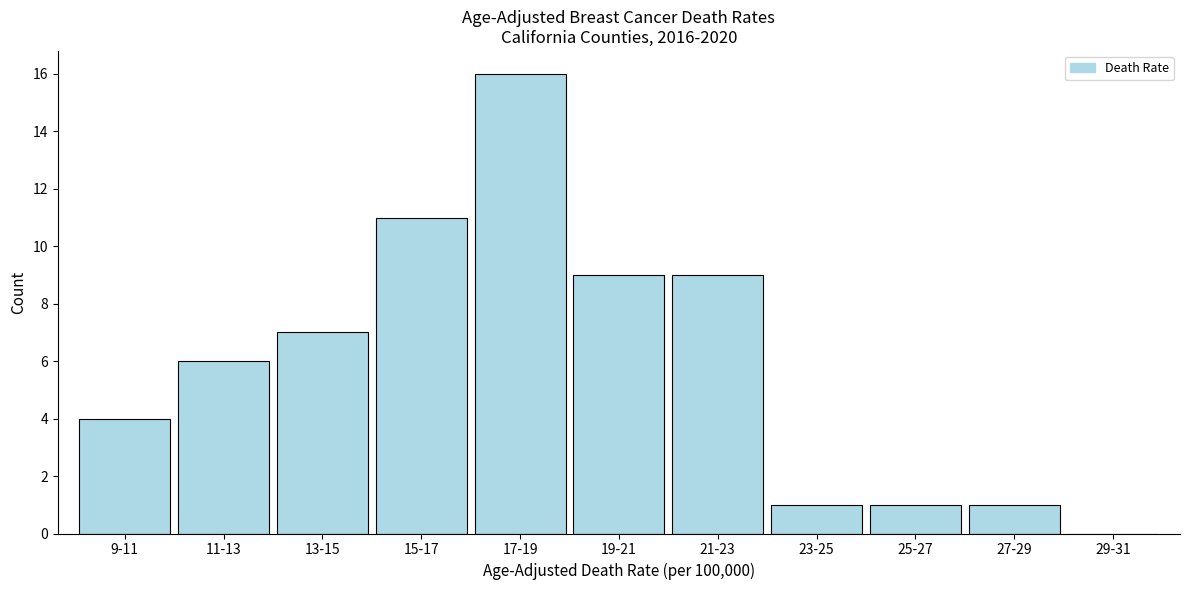

Reading right to left, extract all data points from this chart.

29-31=0	27-29=1	25-27=1	23-25=1	21-23=9	19-21=9	17-19=16	15-17=11	13-15=7	11-13=6	9-11=4